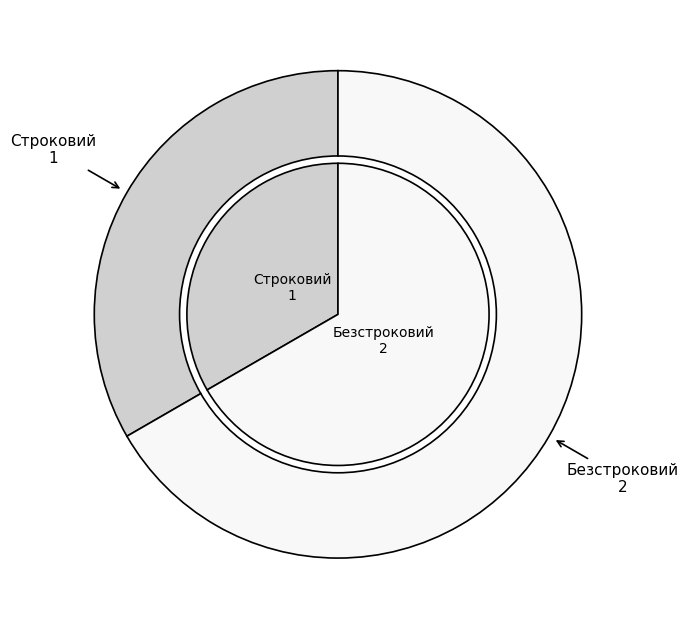

Combined, do Безстроковий and Строковий account for over 50%?

Yes